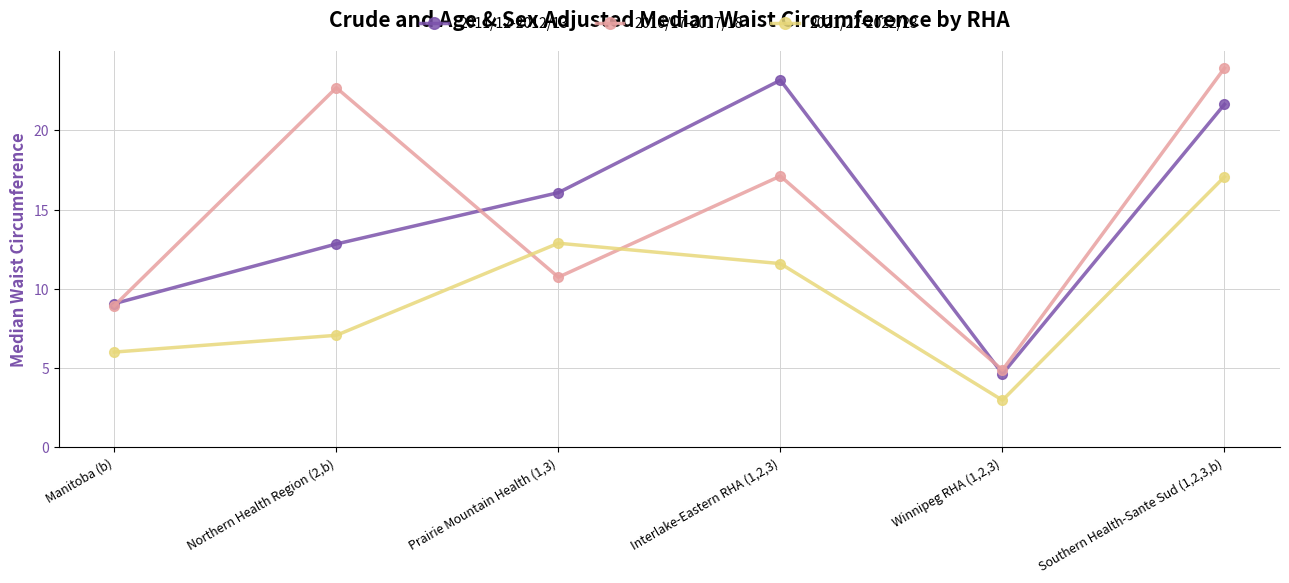

What are all the series names shown in the legend?

2011/12-2012/13, 2016/17-2017/18, 2021/22-2022/23